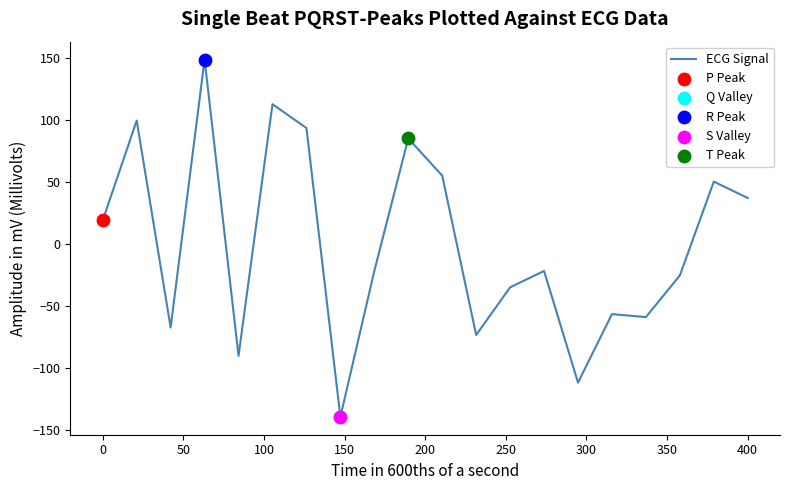

What is the difference between the maximum and minimum values?

288.7